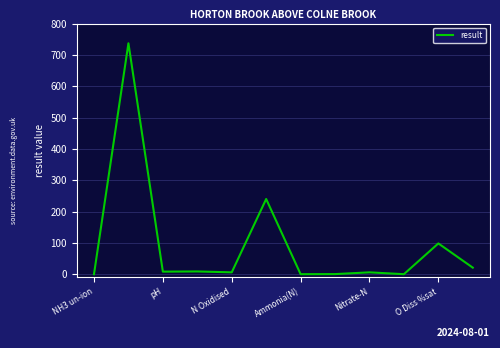

What is the maximum value shown in the chart?

737.0